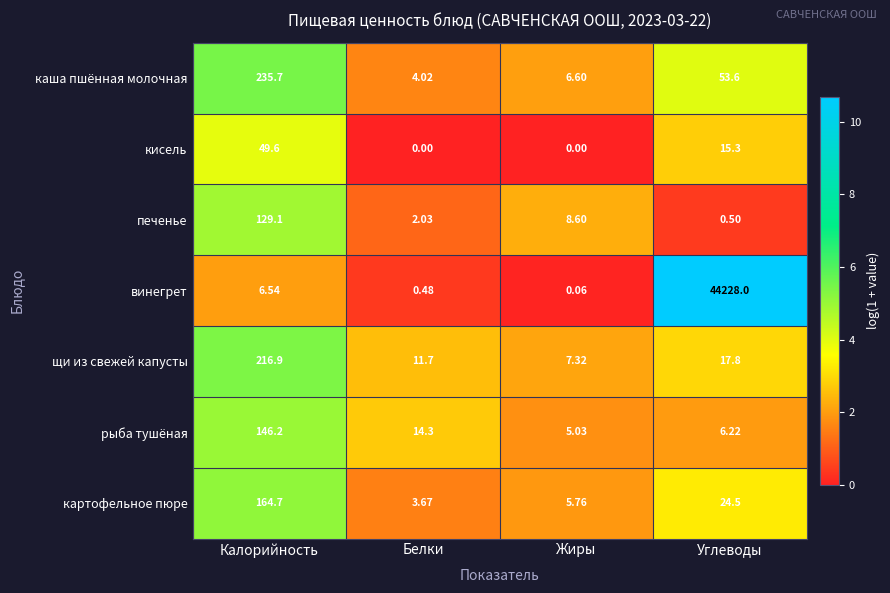

List the series in order of their peak value, lowest first.

кисель, печенье, рыба тушёная, картофельное пюре, щи из свежей капусты, каша пшённая молочная, винегрет